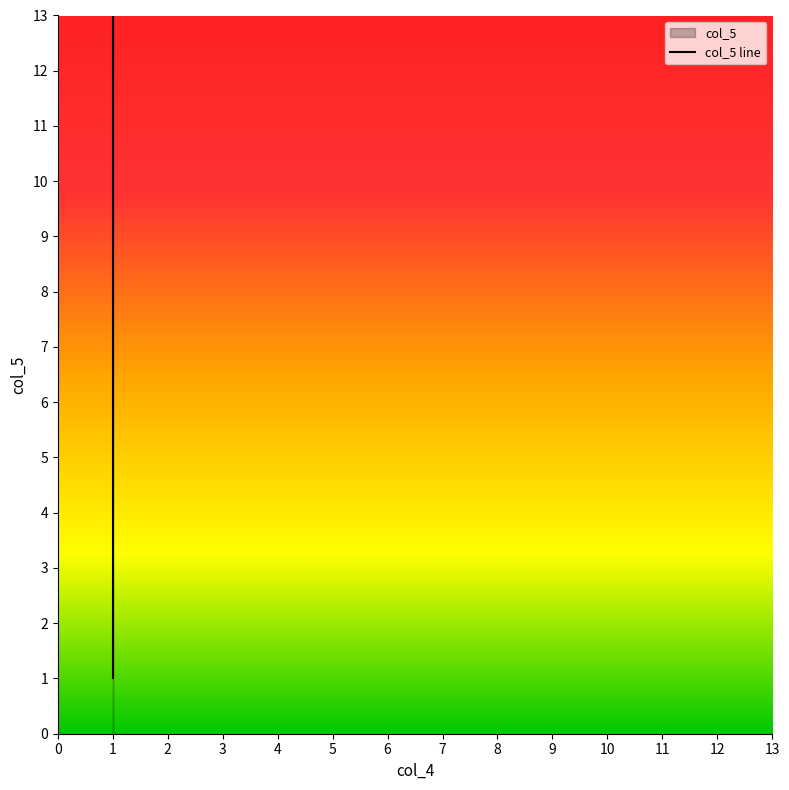

How many data points does each series have?

13